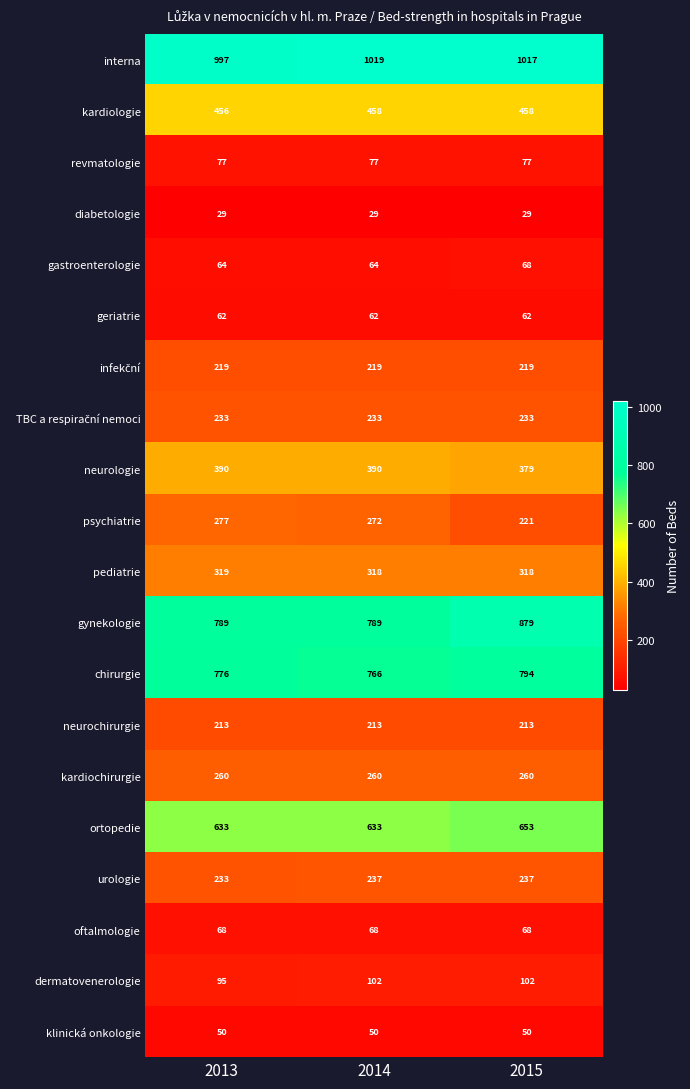

At which label is dermatovenerologie closest to 98?

2013